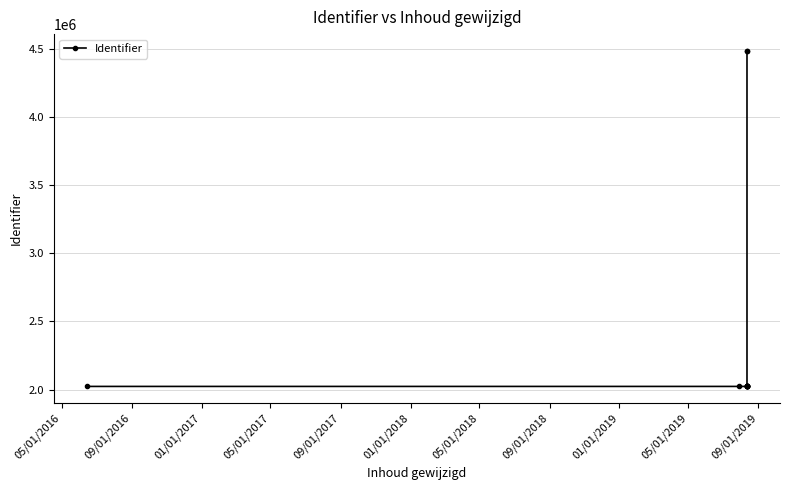

True or false: the data has more than 0 interior local peaks.

False